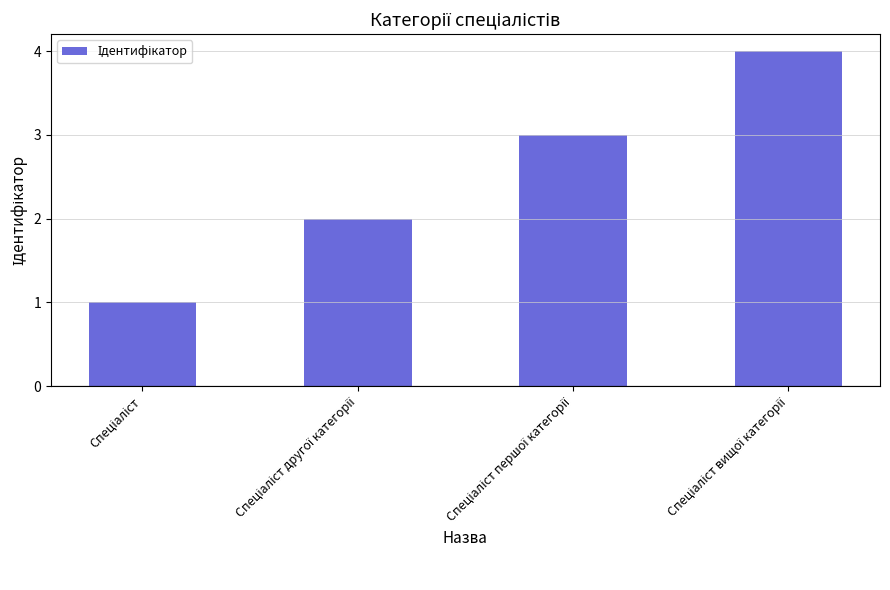

What is the greatest value displayed?

4